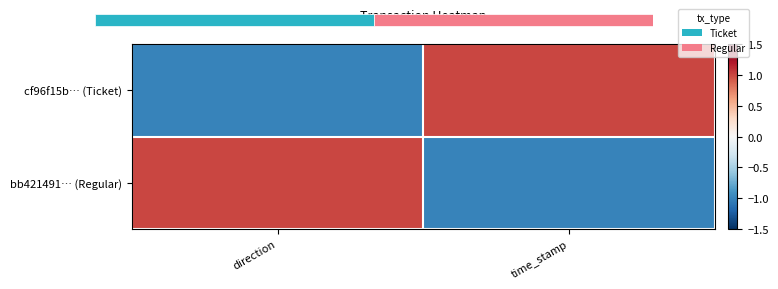

The bb421491… (Regular) series shows 1 at direction. True or false?

True